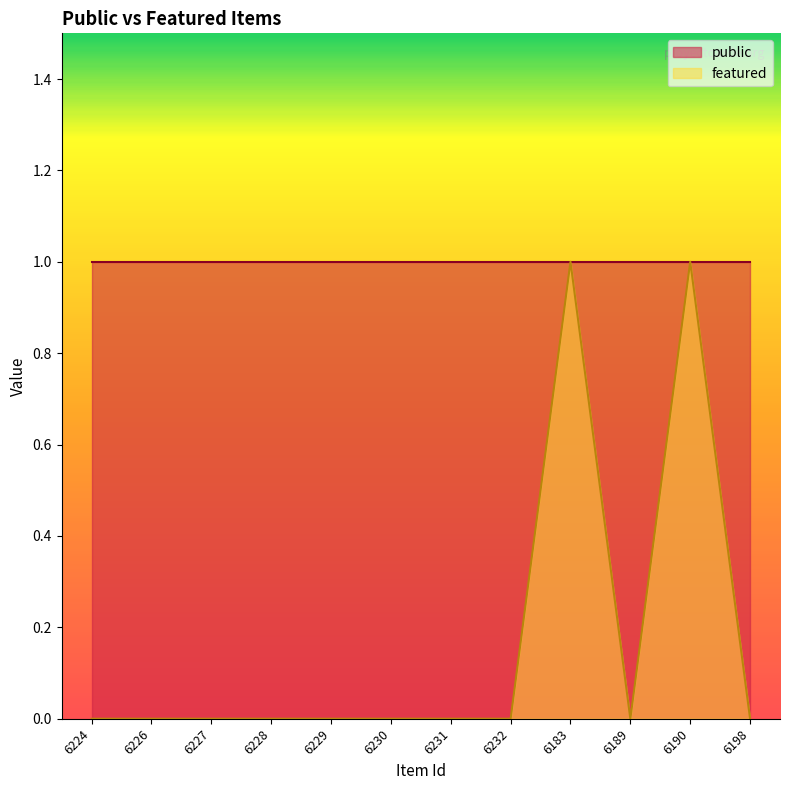

What is the difference between the values at 6190 and 6230?

1